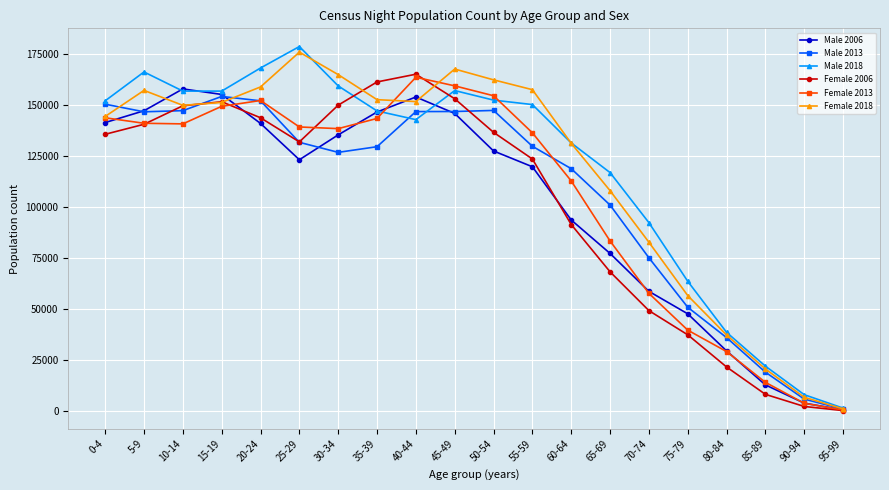

What position from the left is 95-99?

20